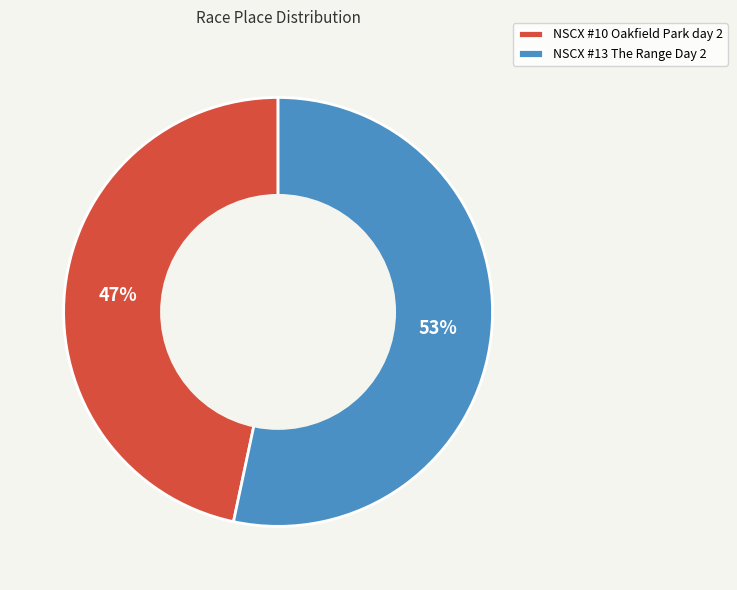

Count the number of slices in the pie.

2